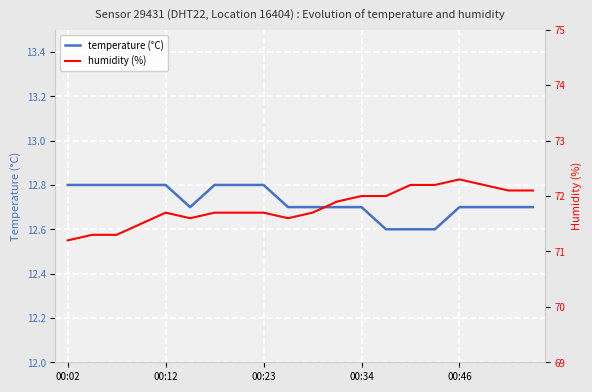

How many lines are shown in the chart?

2